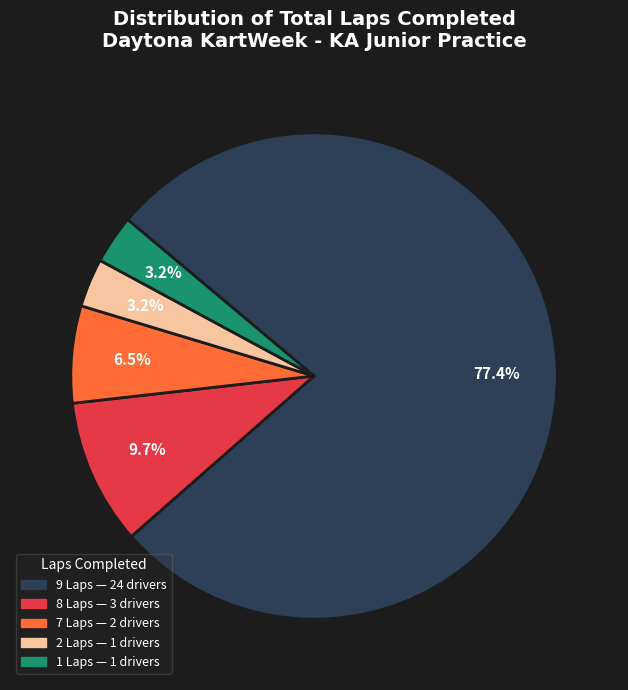

Is there any slice that represents more than half of the pie?

Yes